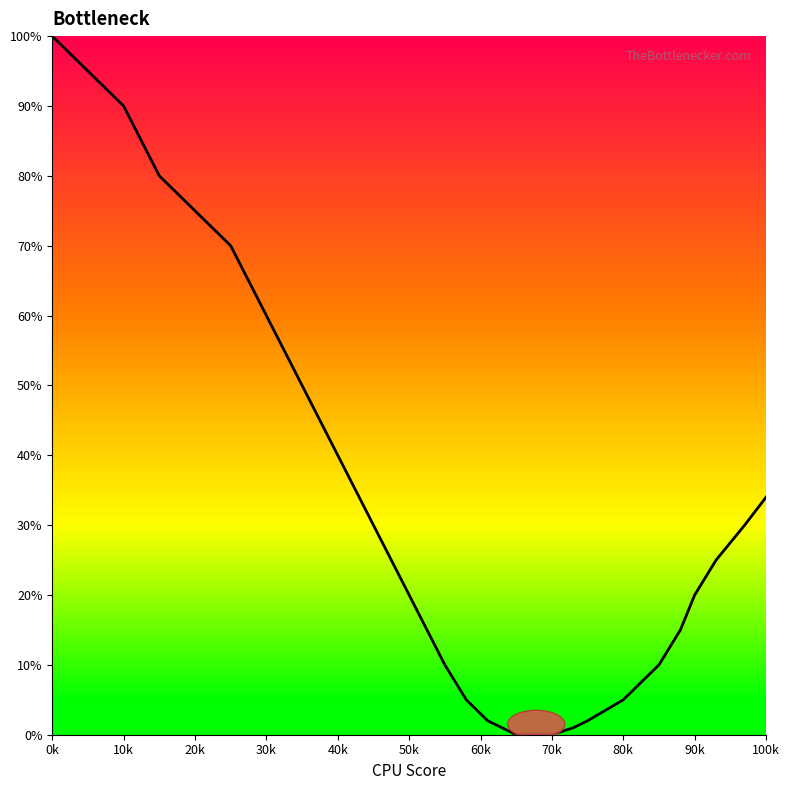

What is the maximum value shown in the chart?

100